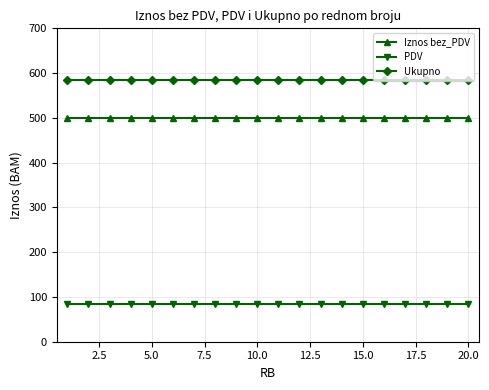

What is the lowest value of the PDV series?

85